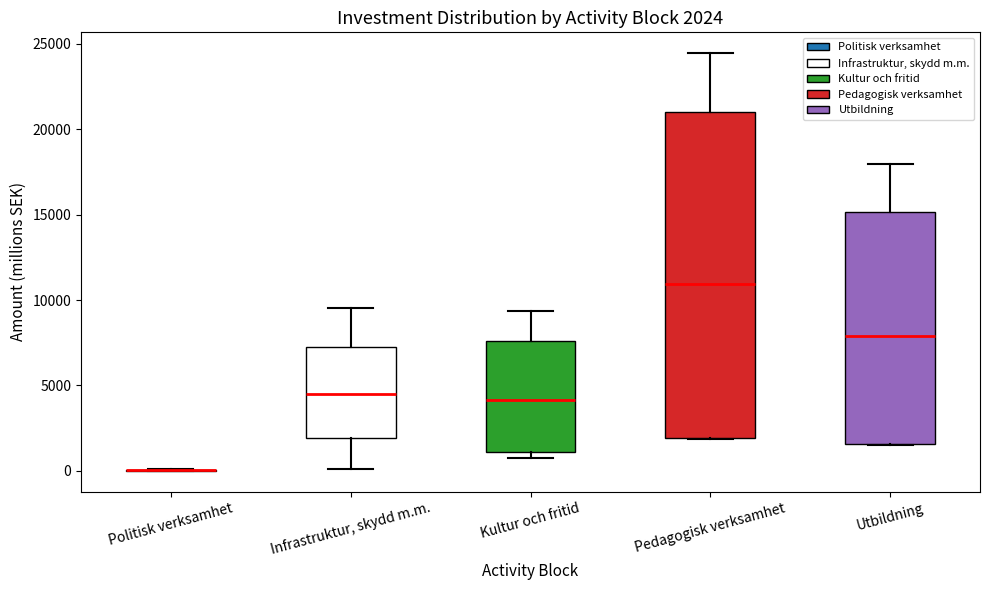

Which box is the tallest, from its lower edge to its upper edge?

Pedagogisk verksamhet